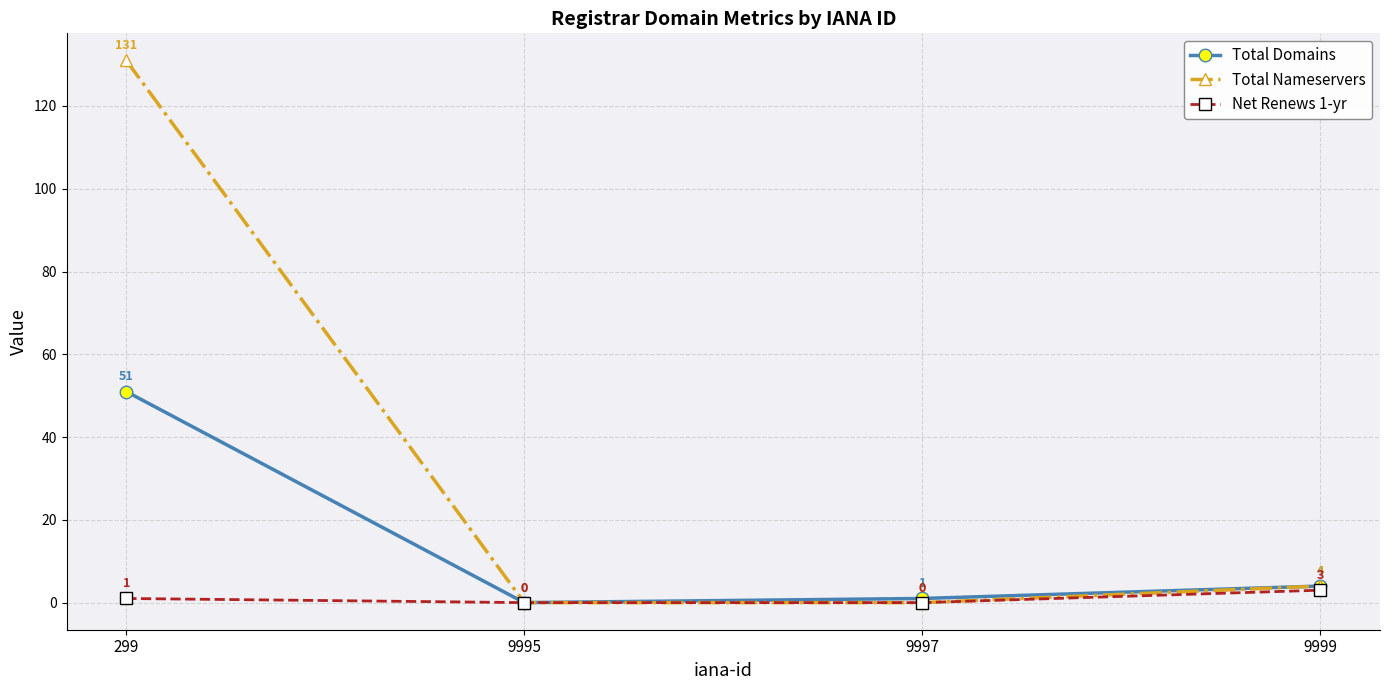

Rank the series by their maximum value, from highest to lowest.

Total Nameservers, Total Domains, Net Renews 1-yr